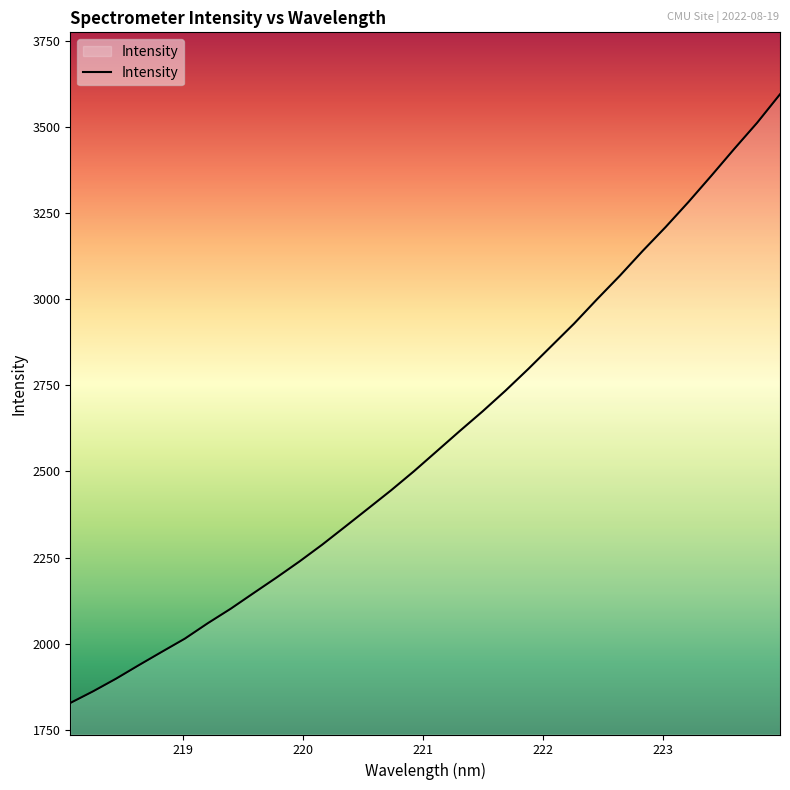

What is the greatest value displayed?

3594.1